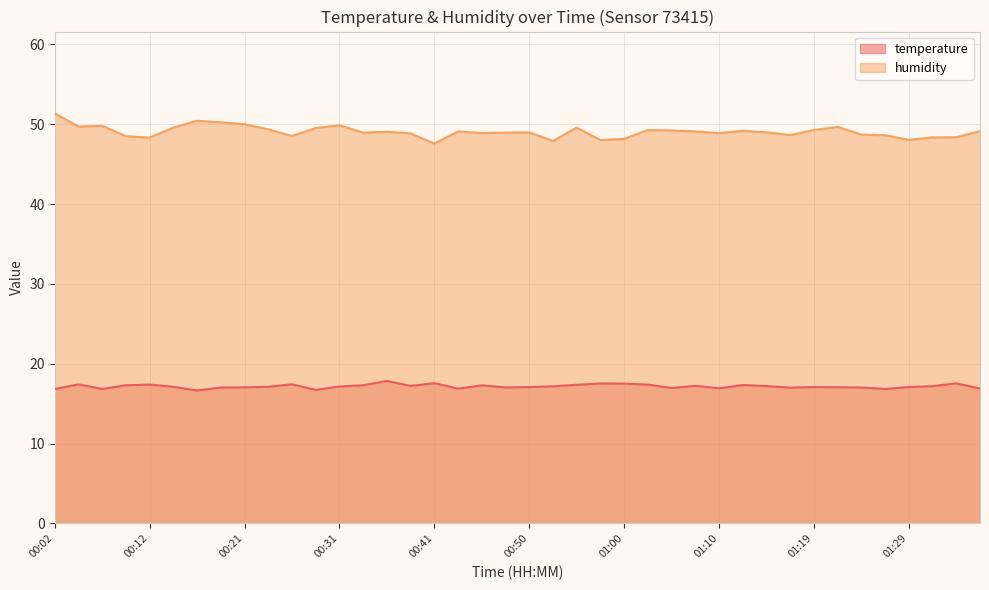

What is the difference between the maximum and minimum values in the temperature series?

1.2